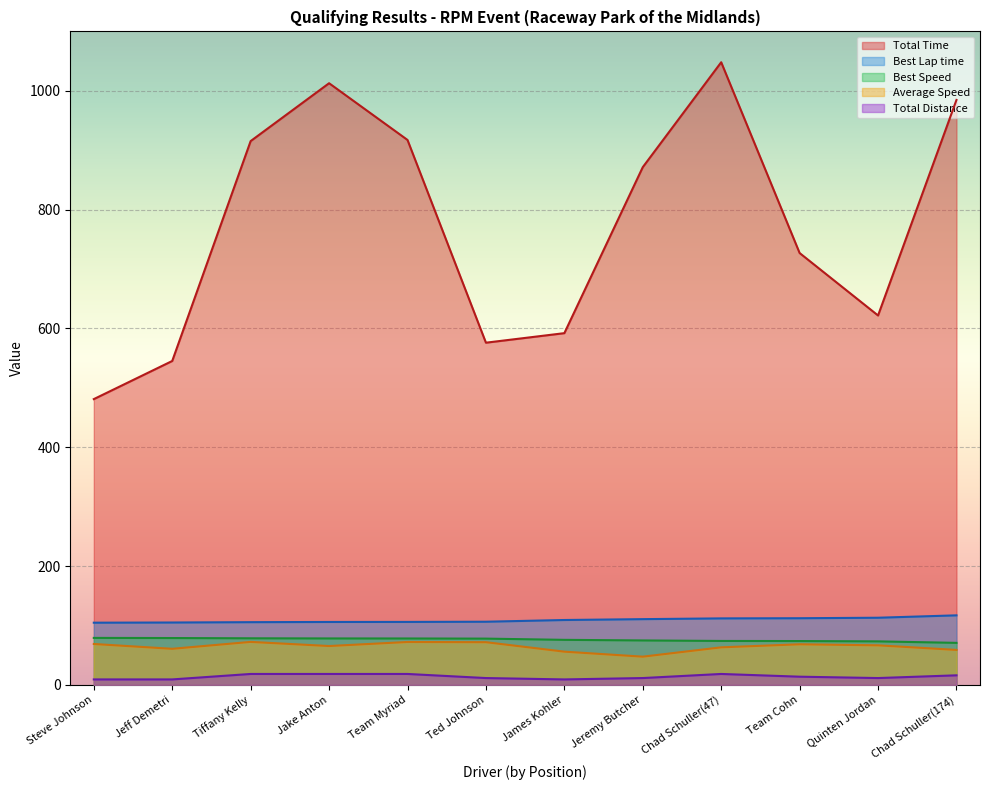

True or false: Best Lap time and Total Time intersect in this chart.

False